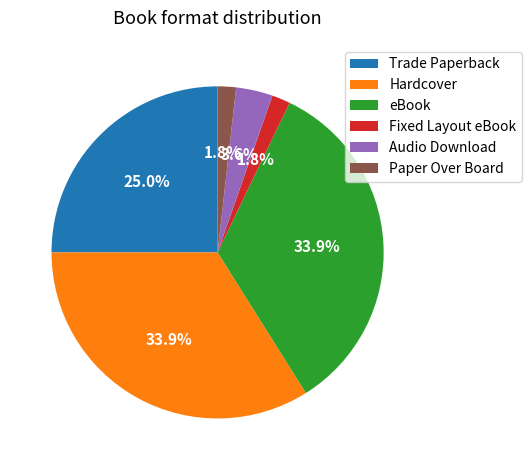

Count the number of slices in the pie.

6